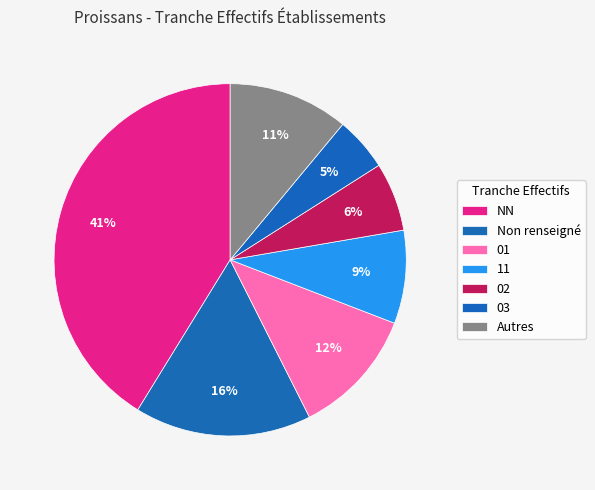

True or false: 03 accounts for 19% of the total.

False